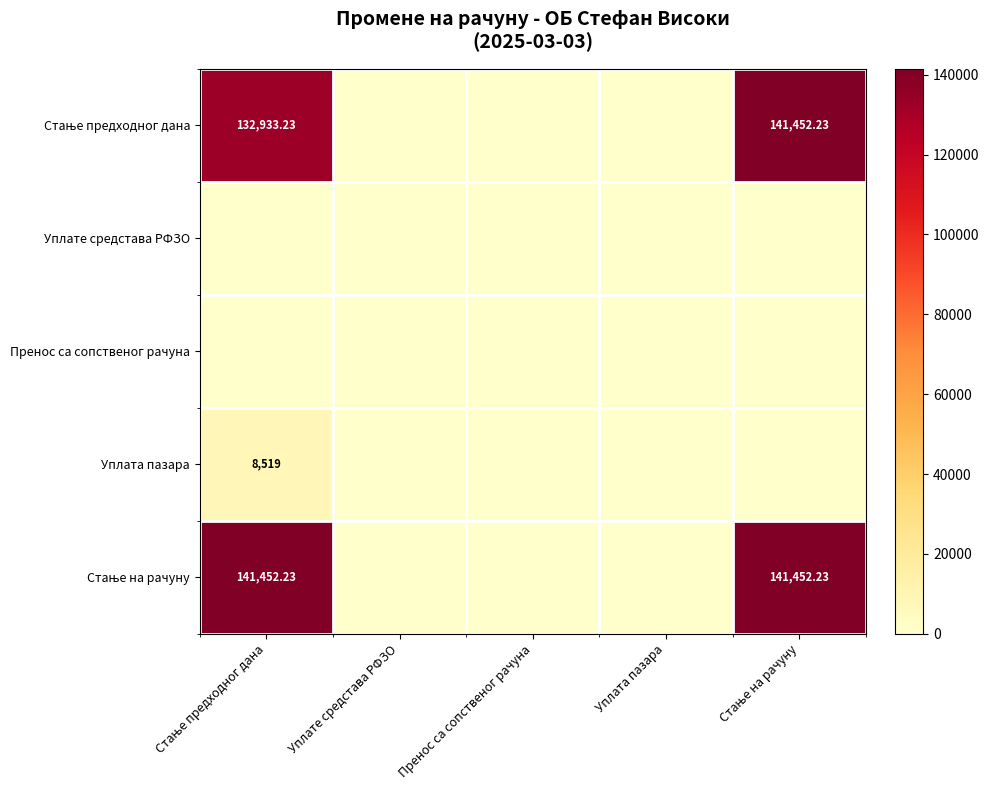

Which series has the largest total across all categories?

Стање на рачуну